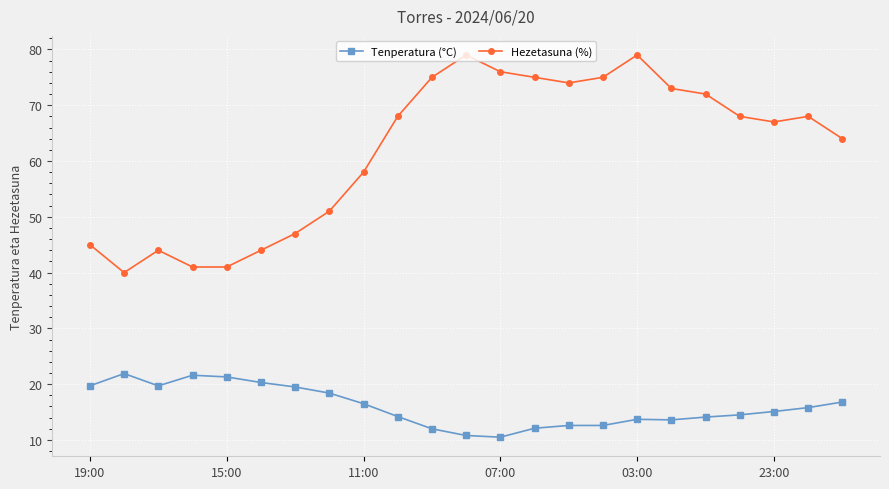

True or false: Hezetasuna (%) and Tenperatura (°C) cross at least once.

False